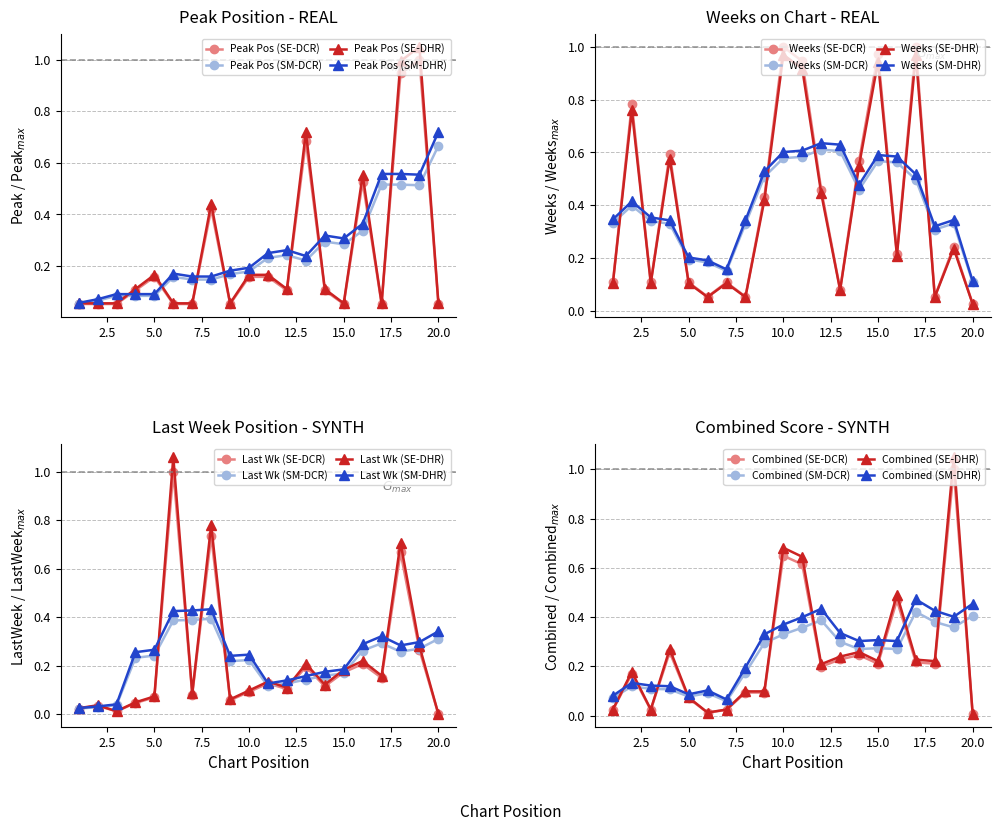

Is the value of Peak Position at 5 greater than the value of Weeks on Chart at 14?

No